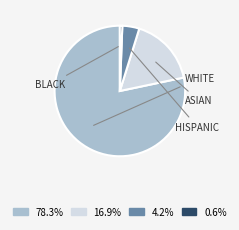

Is there a majority slice in this chart?

Yes